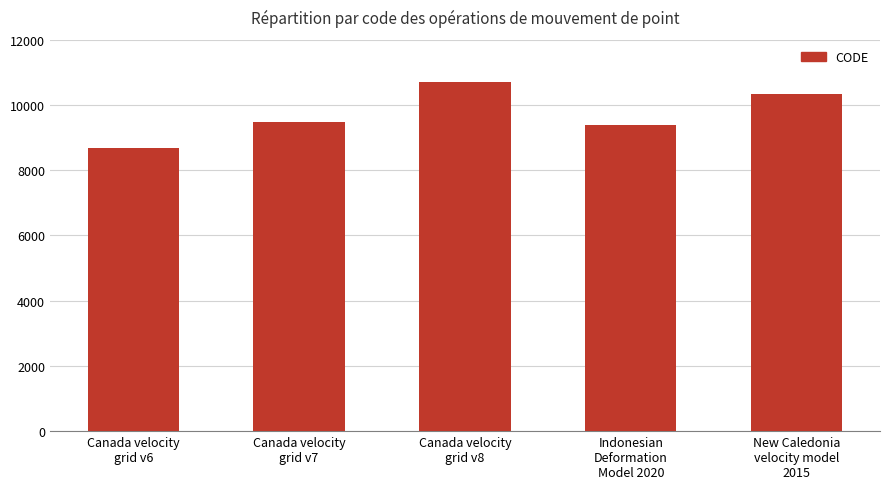

What is the label of the 5th bar from the right?

Canada velocity
grid v6